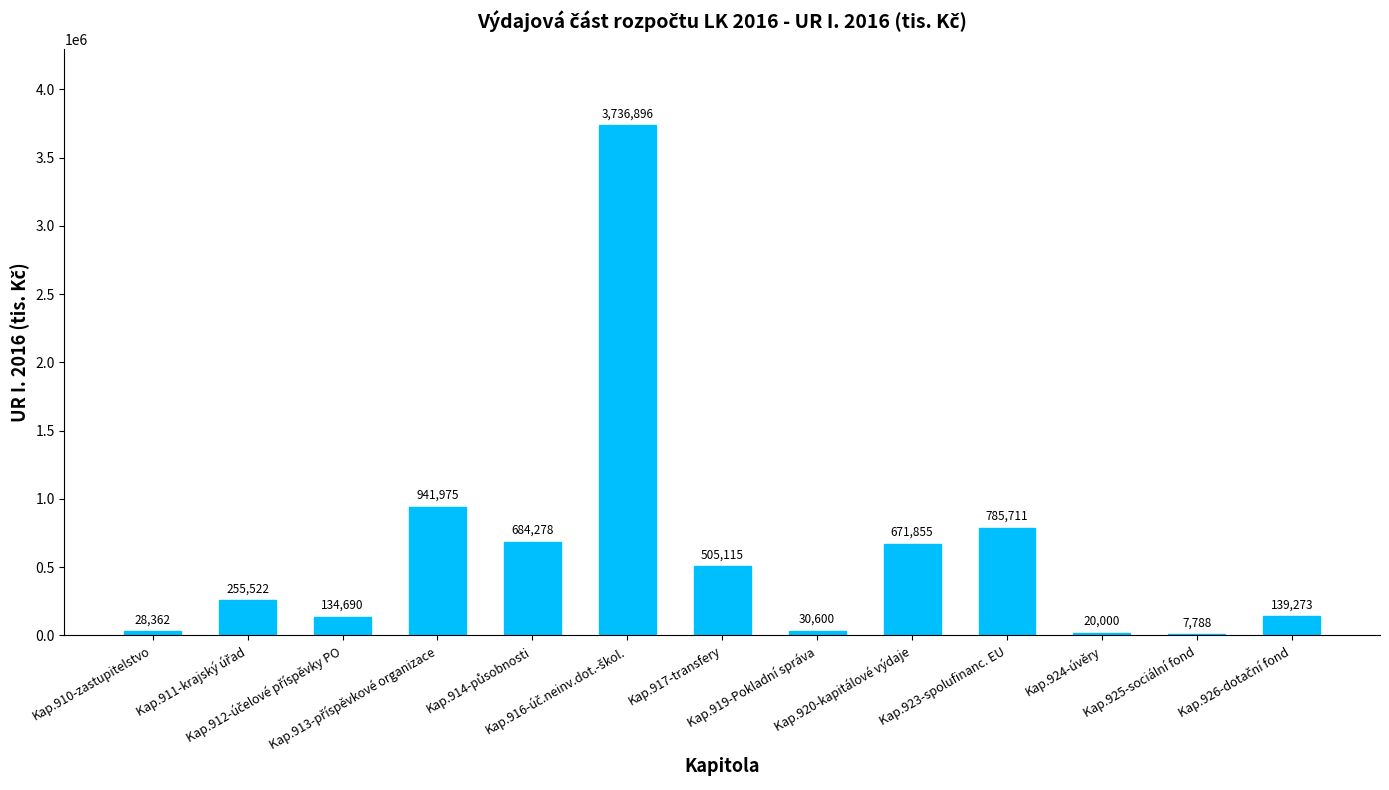

What is the greatest value displayed?

3736895.7